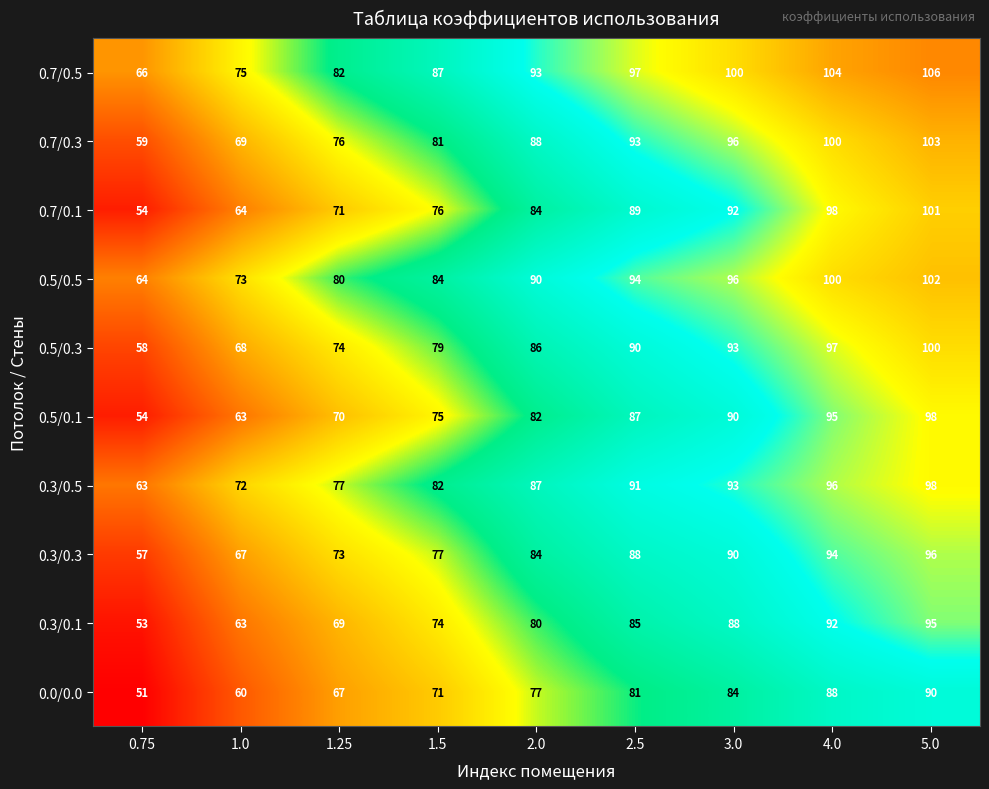

What is the sum of all 0.5/0.3 values?

745